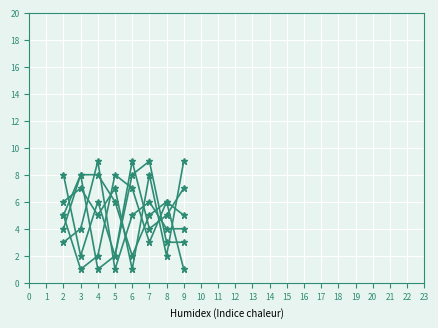

How many lines are shown in the chart?

6